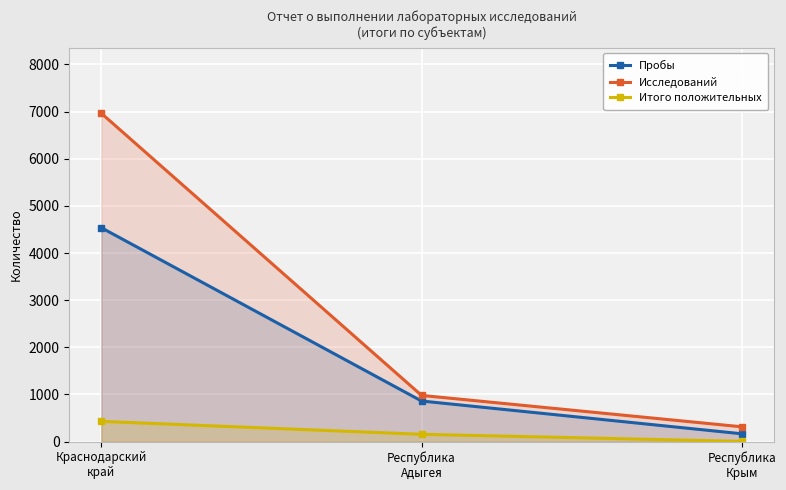

At which category does the chart reach its peak across all series?

Краснодарский
край